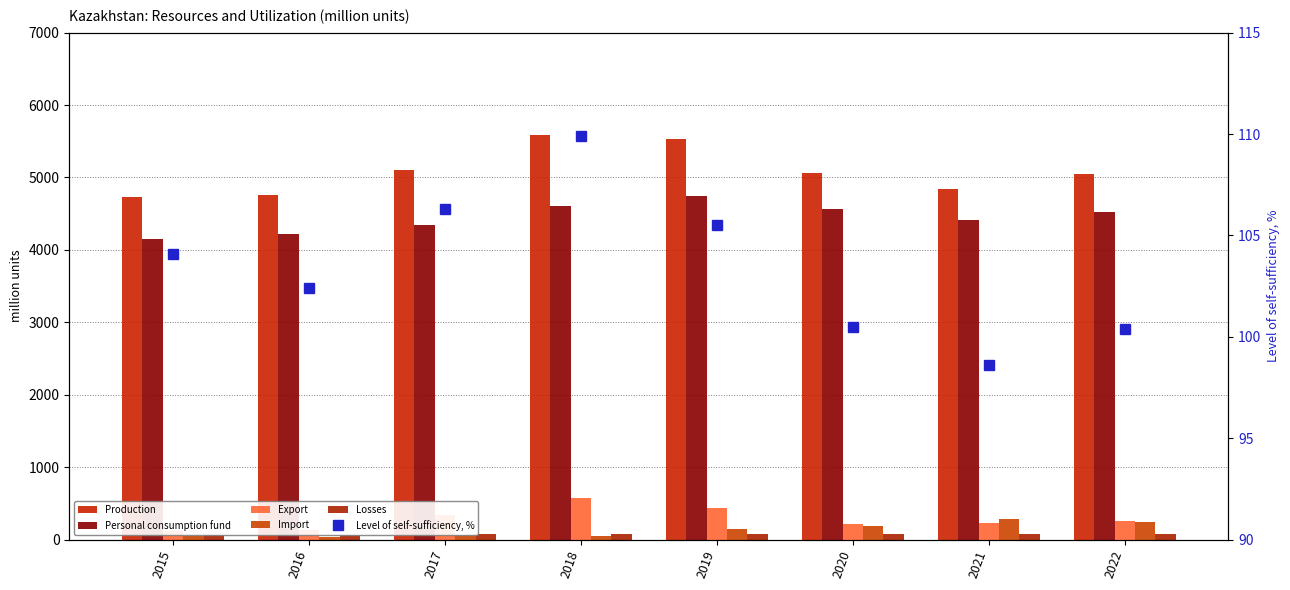

How many categories are shown in the chart?

8